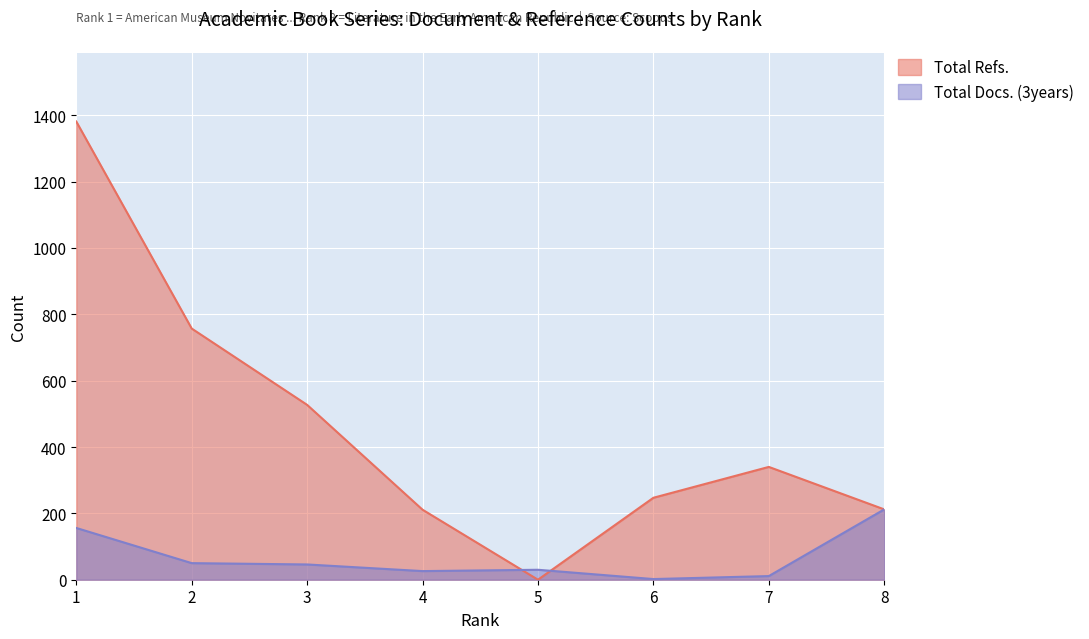

At how many categories does at least one series exceed 20?

8